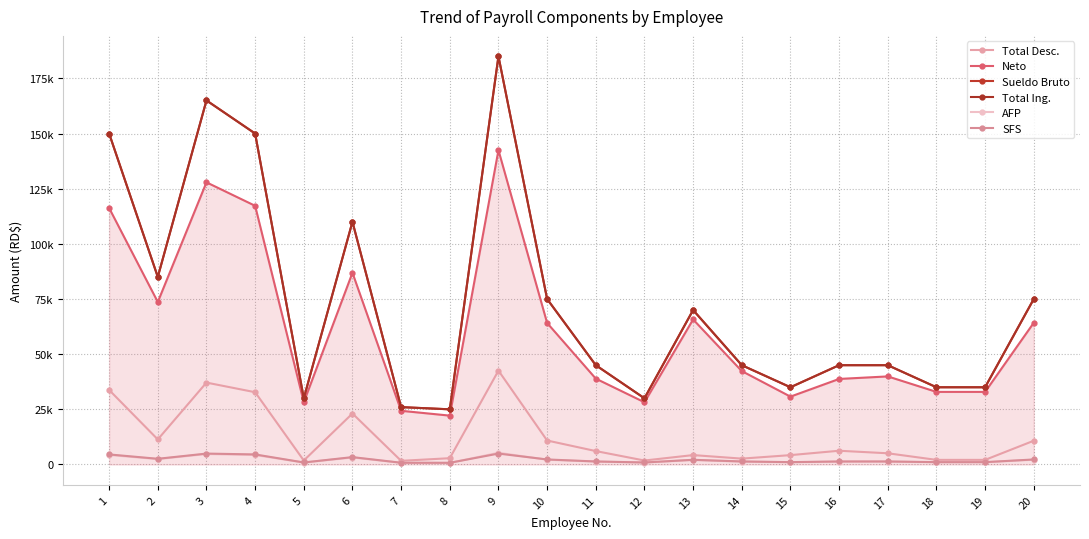

What is the maximum value shown in the chart?

185000.0